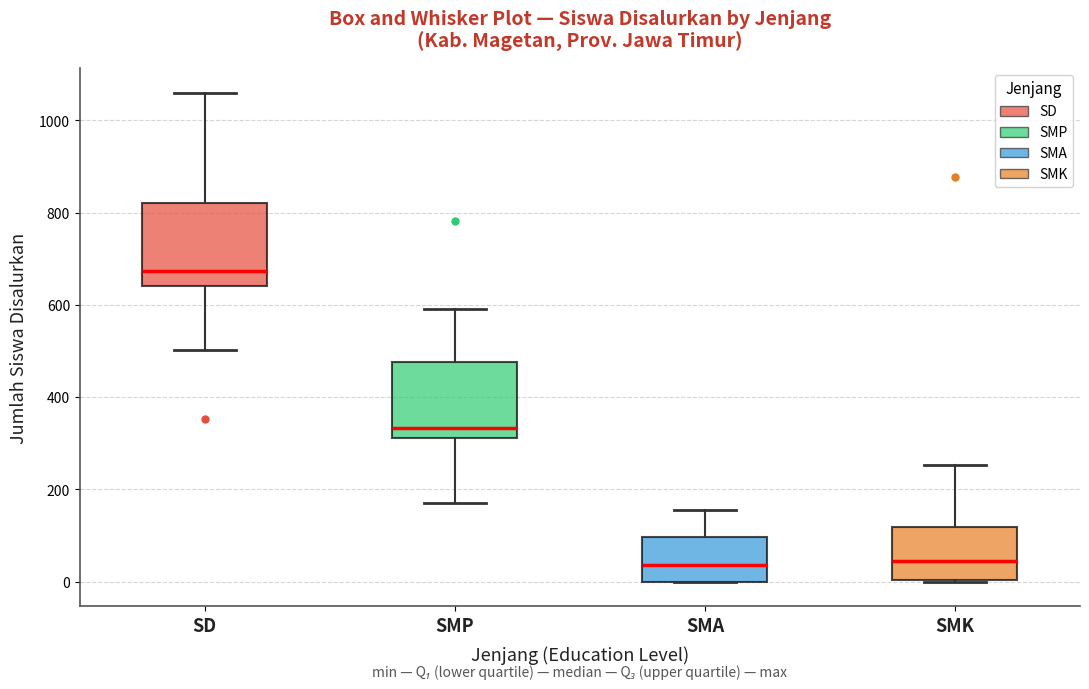

Reading left to right, transcribe this box plot: for each box, give where its median line is, the range the box spans, and where its two whiskers end, as read against the y-axis. The values are not printed on the chart, so give them approximately, as read against the axis.

SD: median 680, box 640 to 820, whiskers 500 to 1060
SMP: median 340, box 320 to 480, whiskers 180 to 600
SMA: median 40, box 0 to 100, whiskers 0 to 160
SMK: median 40, box 0 to 120, whiskers 0 to 260